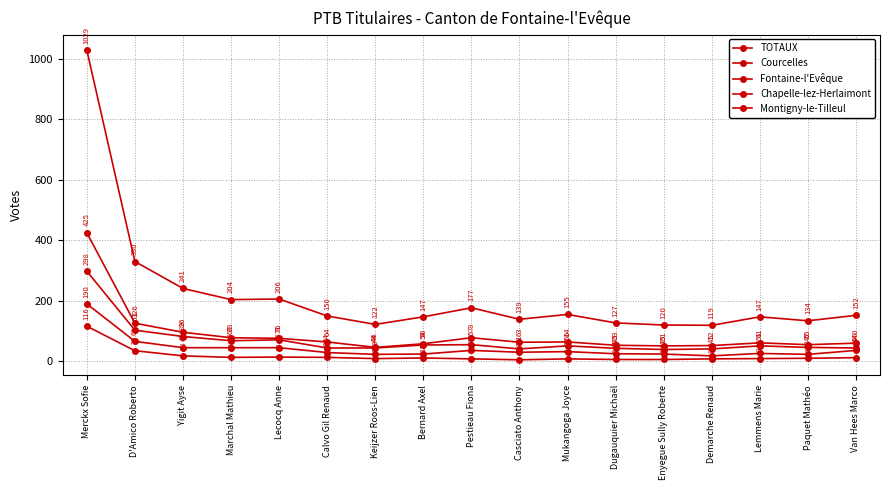

How many categories are shown in the chart?

17